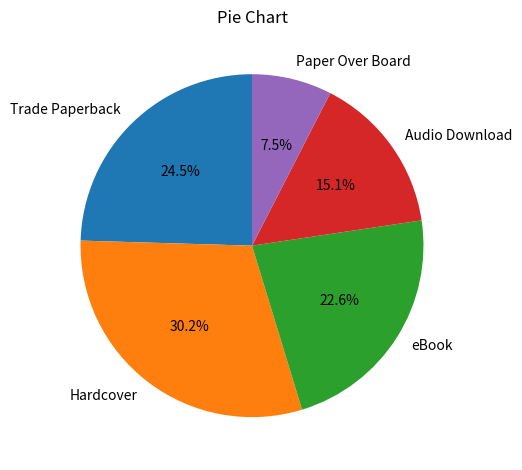

How many segments does this pie chart have?

5